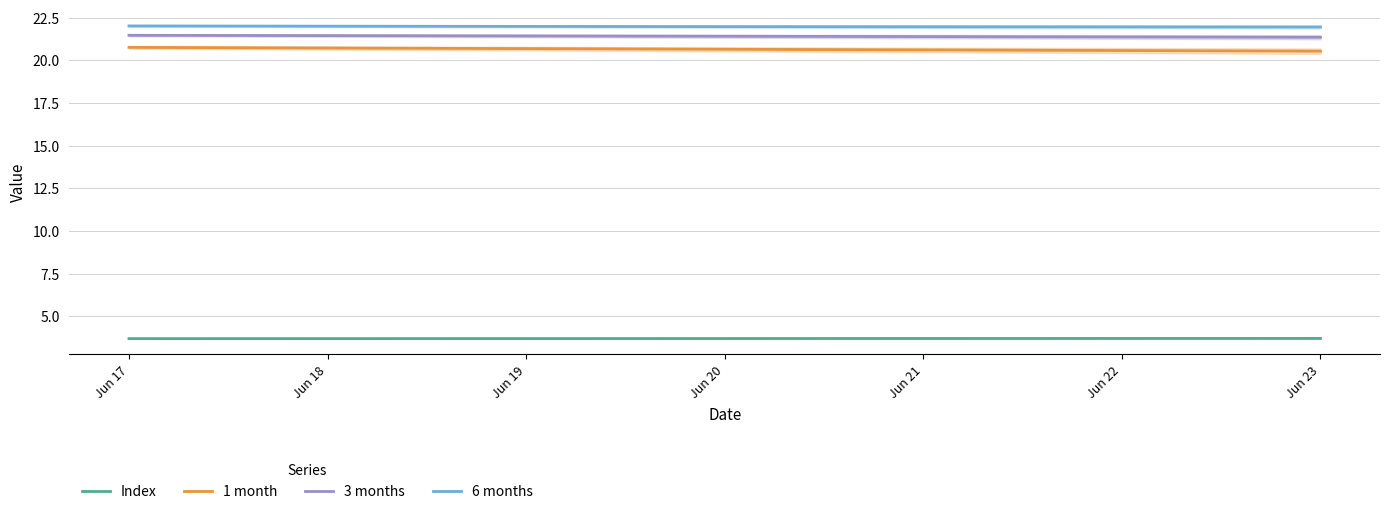

Is it true that 1 month equals 31.0 at Jun 21?

False